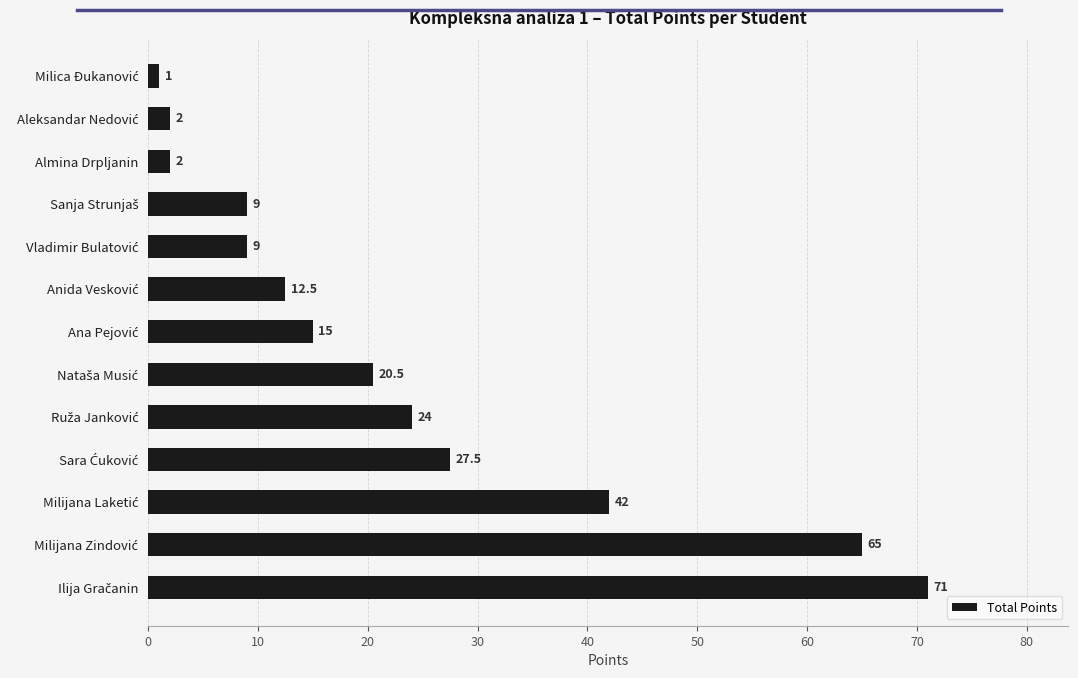

How many values are below 15?

6